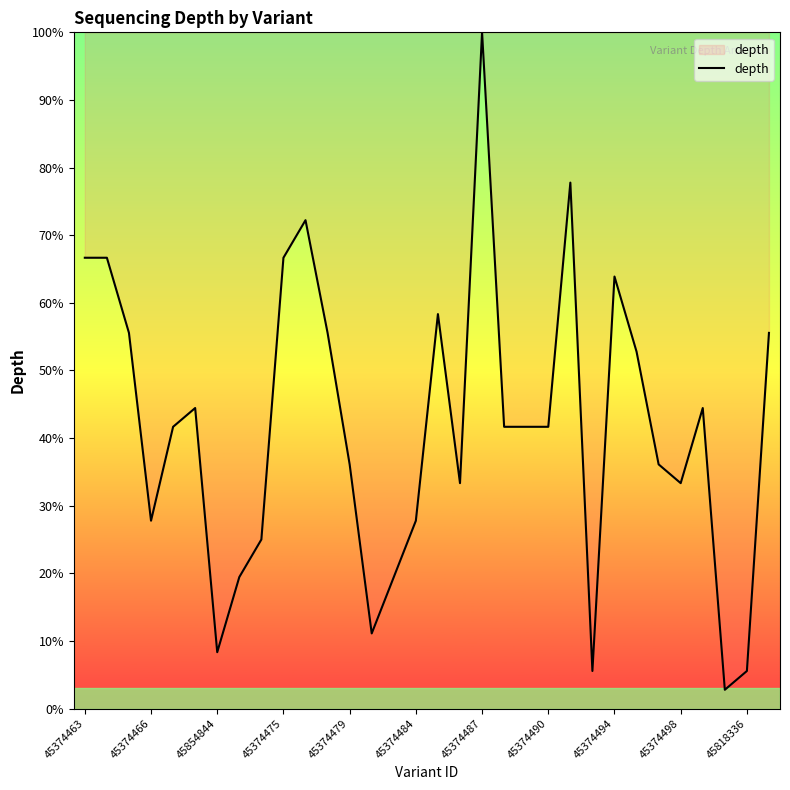

What is the maximum value shown in the chart?

100.0